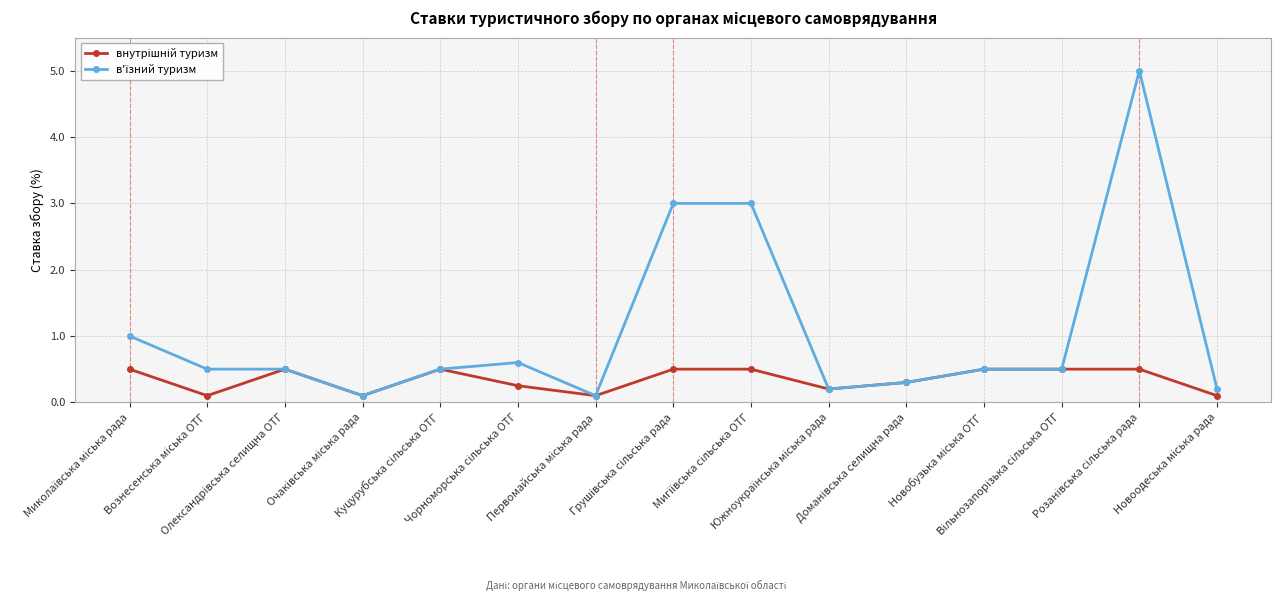

At how many categories does at least one series exceed 0?

15